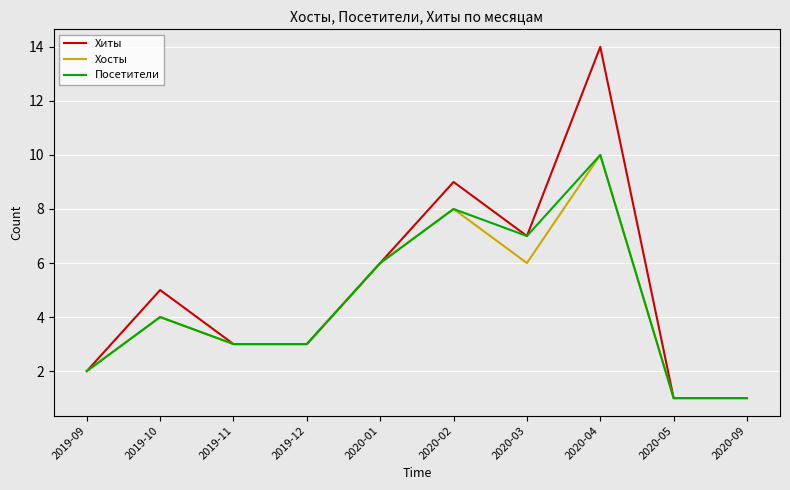

Count the Хосты values in the range 2 to 6.

6